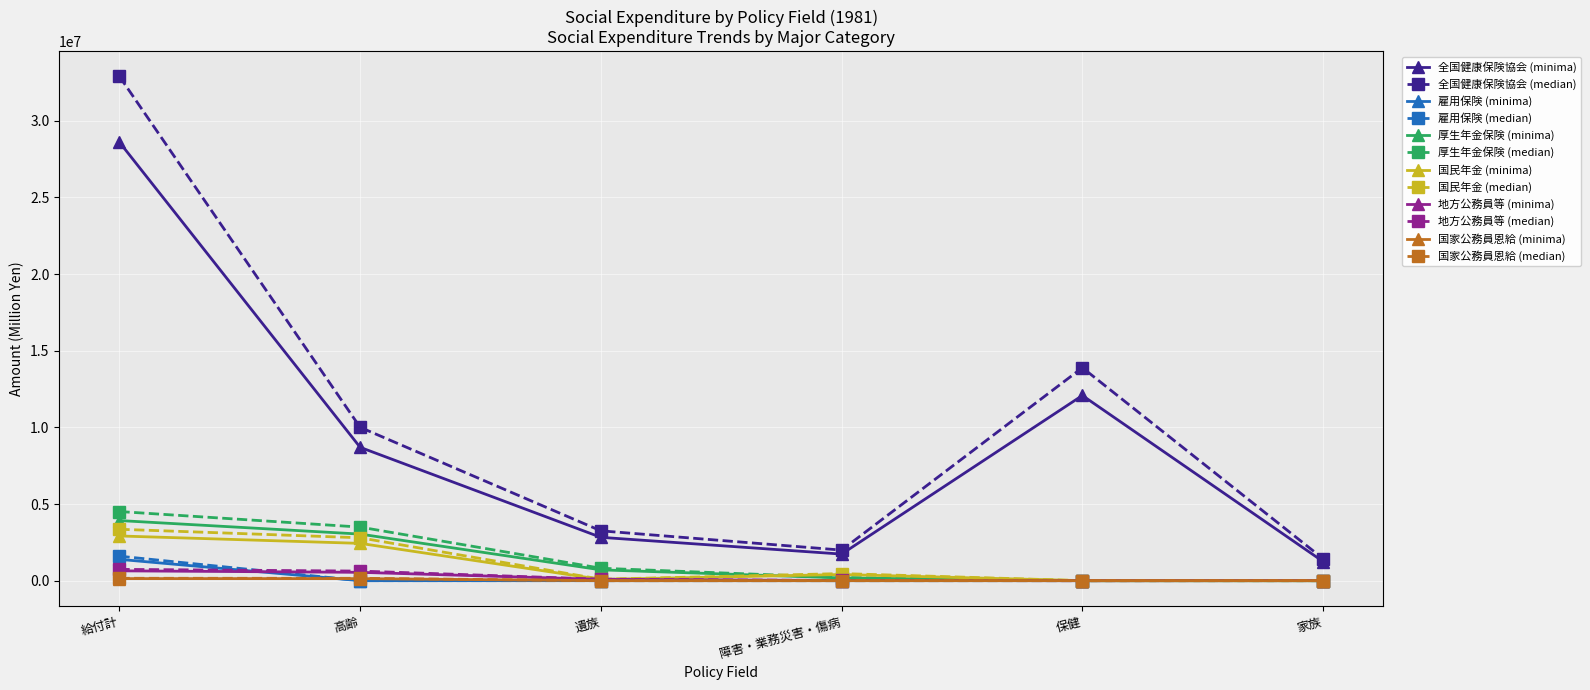

In 全国健康保険協会 (minima), how many points are lower than both neighbors (excluding endpoints)?

1